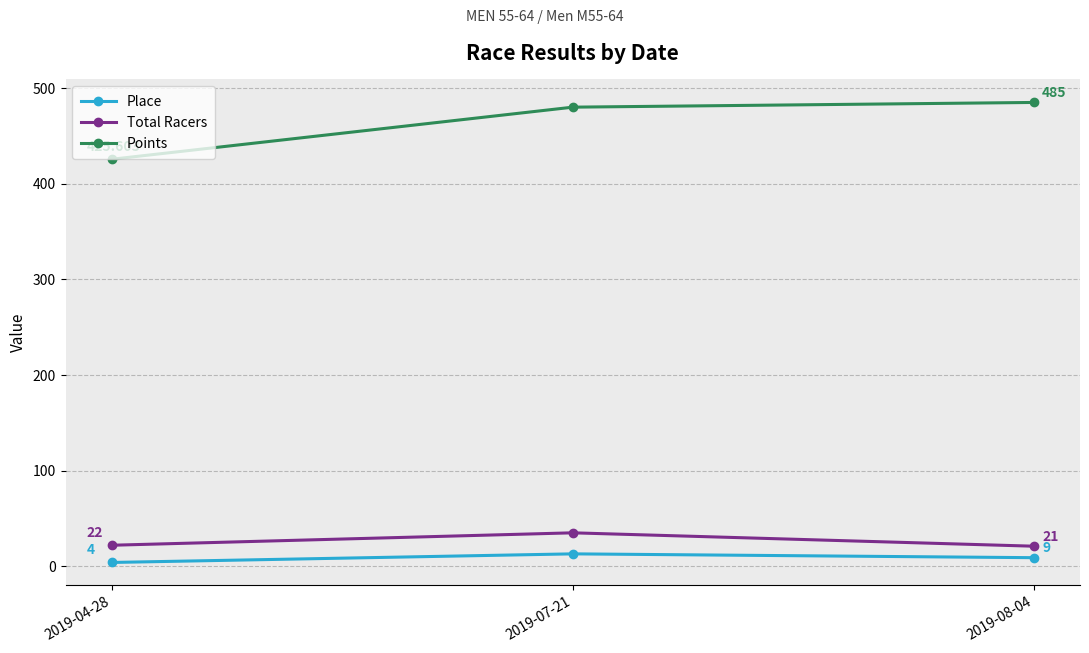

What is the label of the 3rd point from the left?

2019-08-04